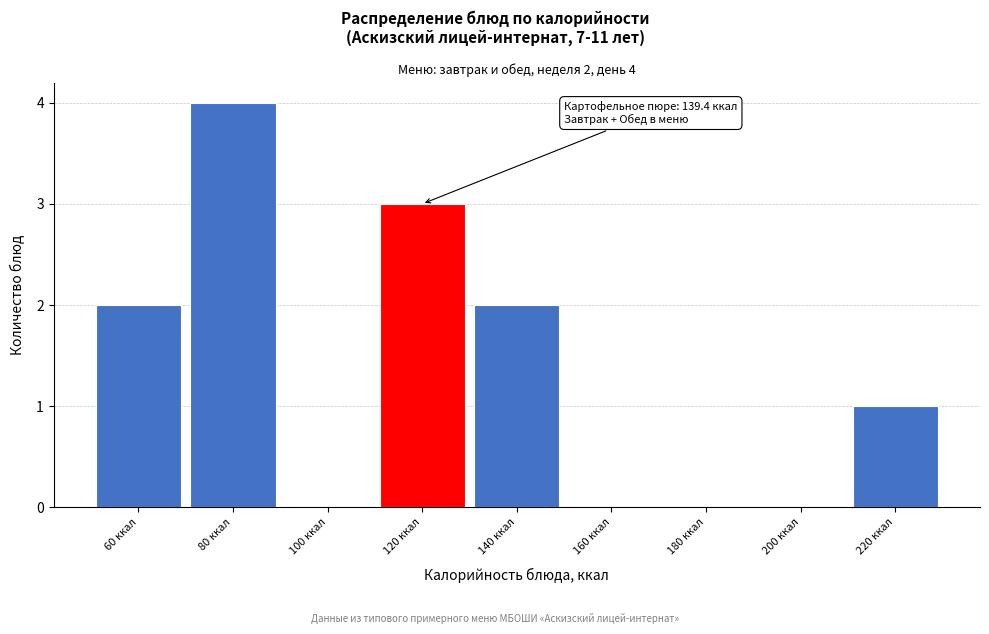

Reading left to right, what are all the values shown in this chart?

60 ккал=2	80 ккал=4	100 ккал=0	120 ккал=3	140 ккал=2	160 ккал=0	180 ккал=0	200 ккал=0	220 ккал=1